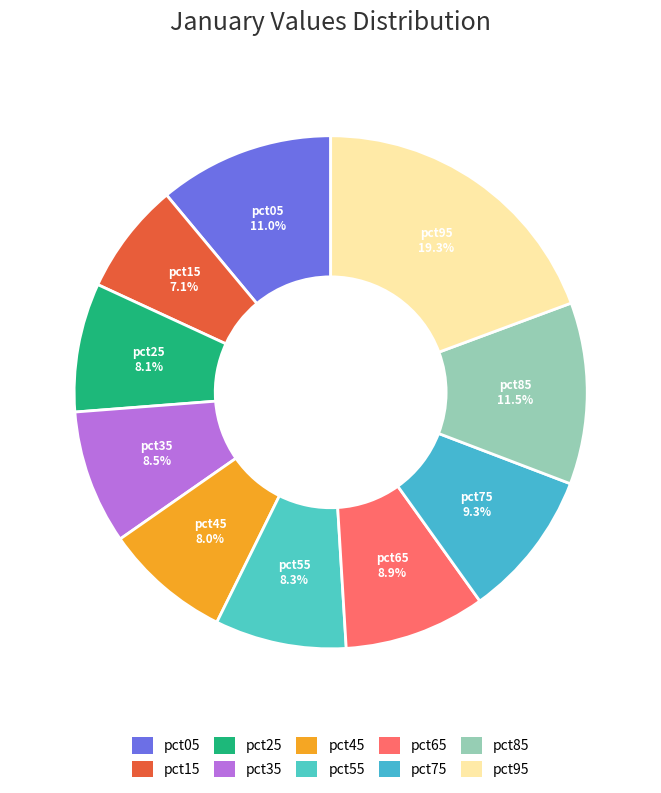

Is the sum of pct15 and pct35 greater than half?

No